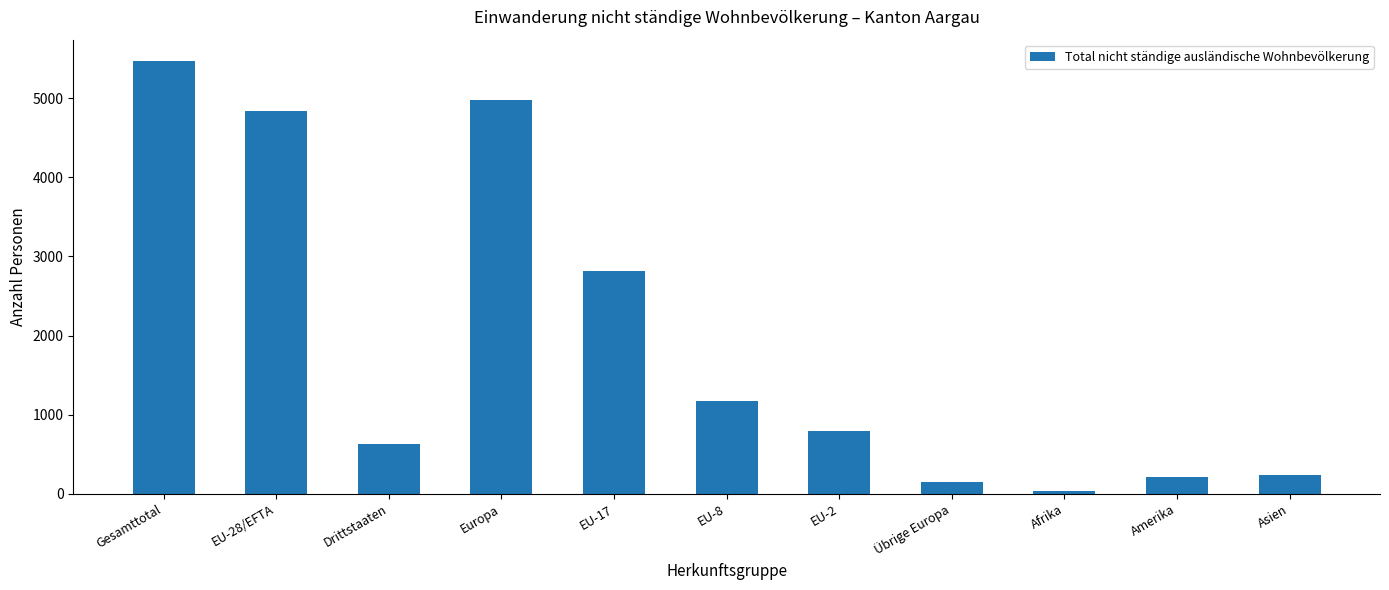

What is the change in value from EU-28/EFTA to EU-8?

-3663